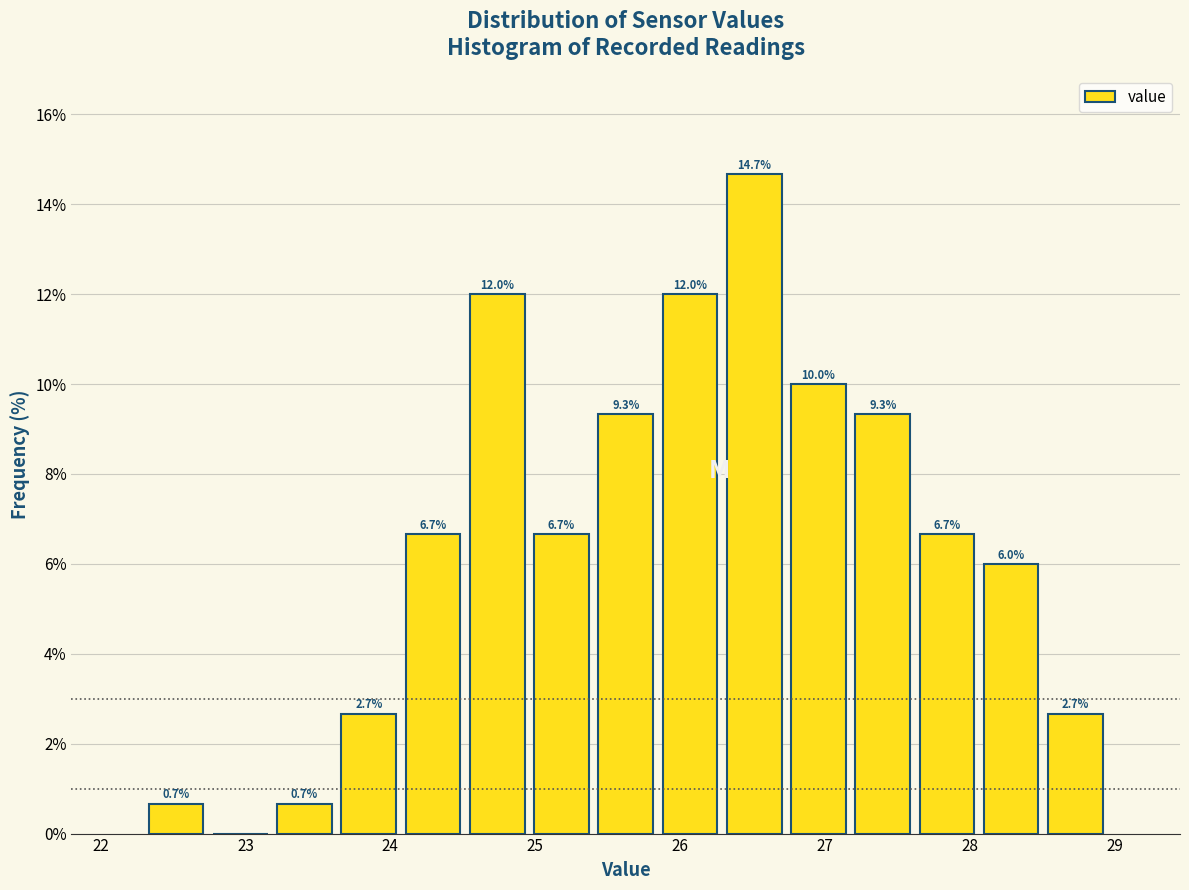

Which range on the x-axis has the tallest bar?

26.3 to 26.7